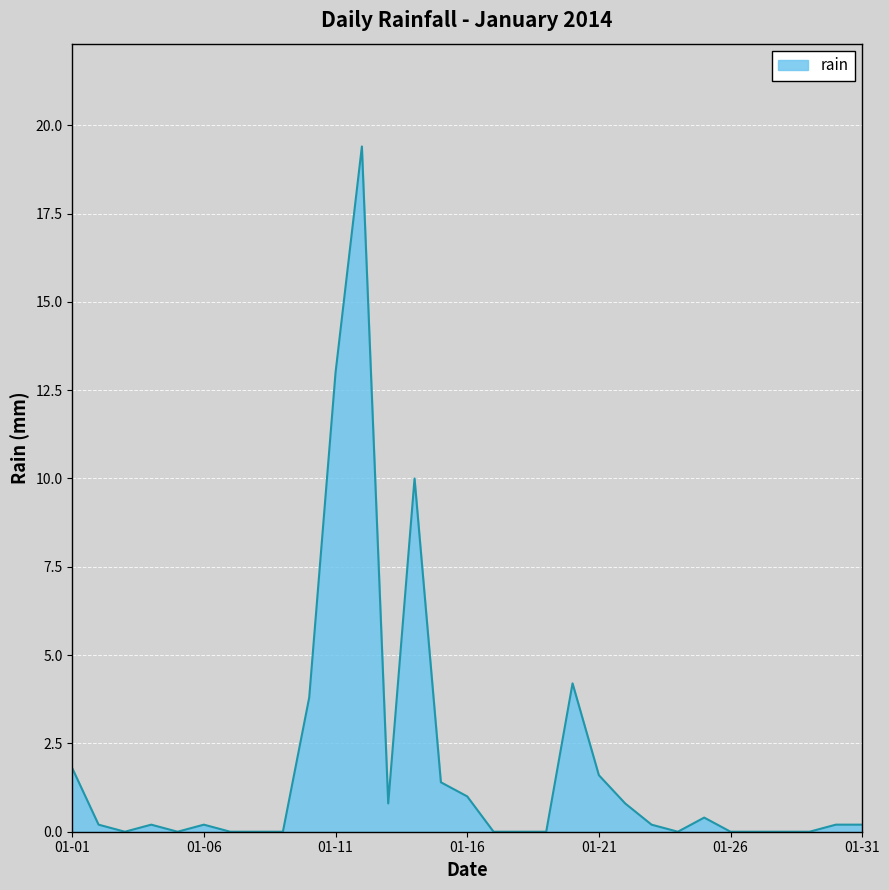

What is the difference between the maximum and minimum values?

19.4